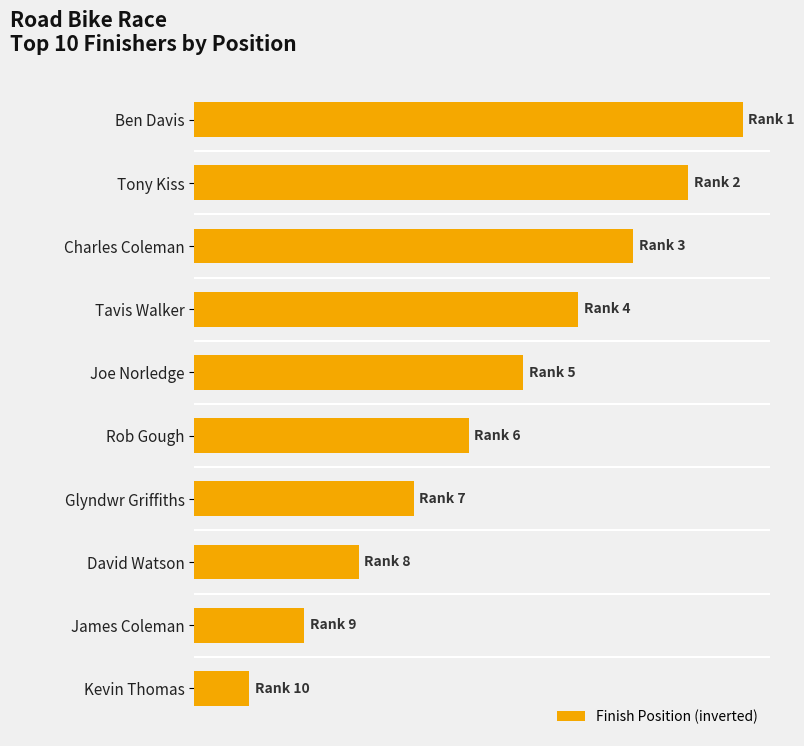

Are the bars horizontal?

Yes